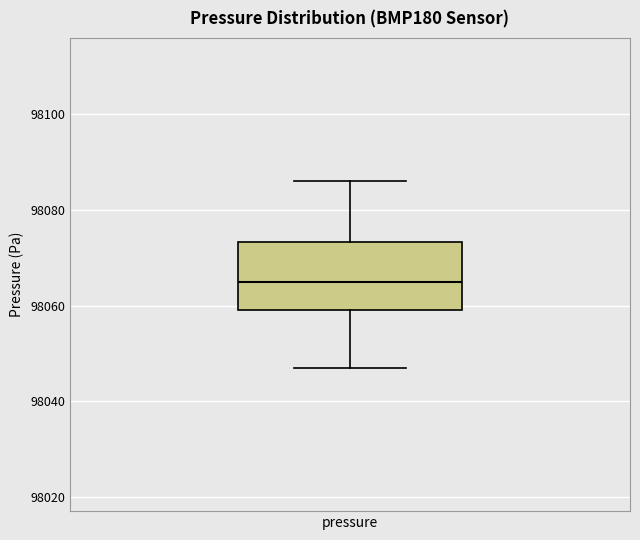

Read this box plot against the y-axis: the position of the median line, the range covered by the box, and the ends of both whiskers. The values are not printed on the chart, so give them approximately, as read against the axis.

median 98066, box 98060 to 98074, whiskers 98048 to 98086